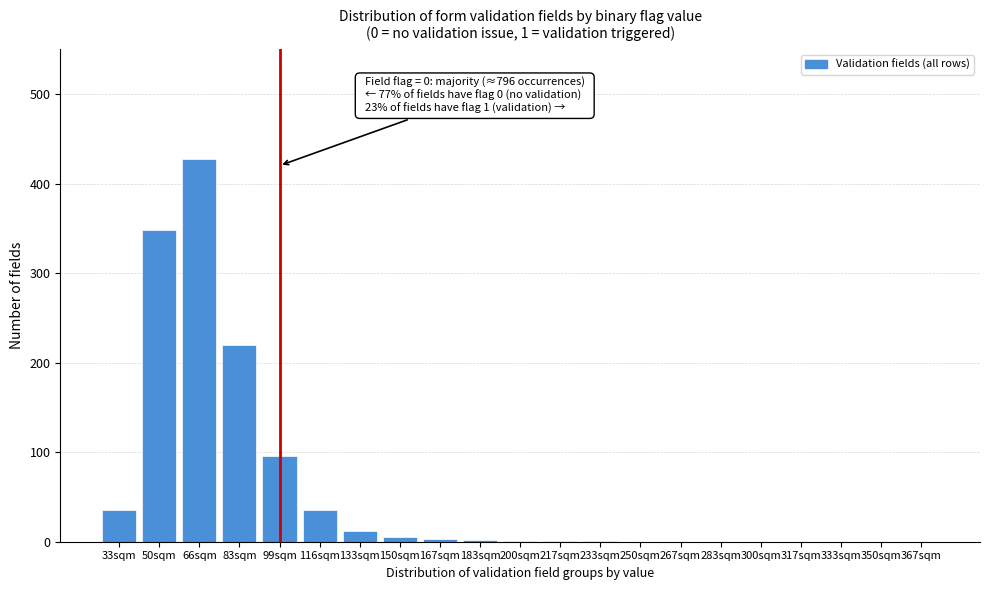

What is the change in value from 50sqm to 83sqm?

-128